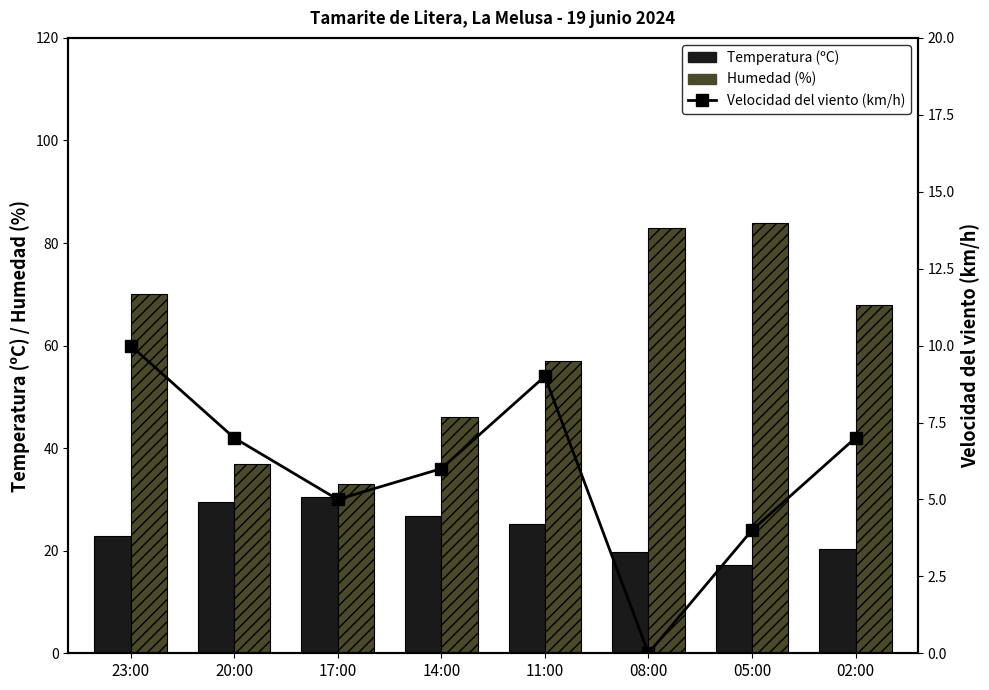

What are all the series names shown in the legend?

Temperatura (ºC), Humedad (%), Velocidad del viento (km/h)